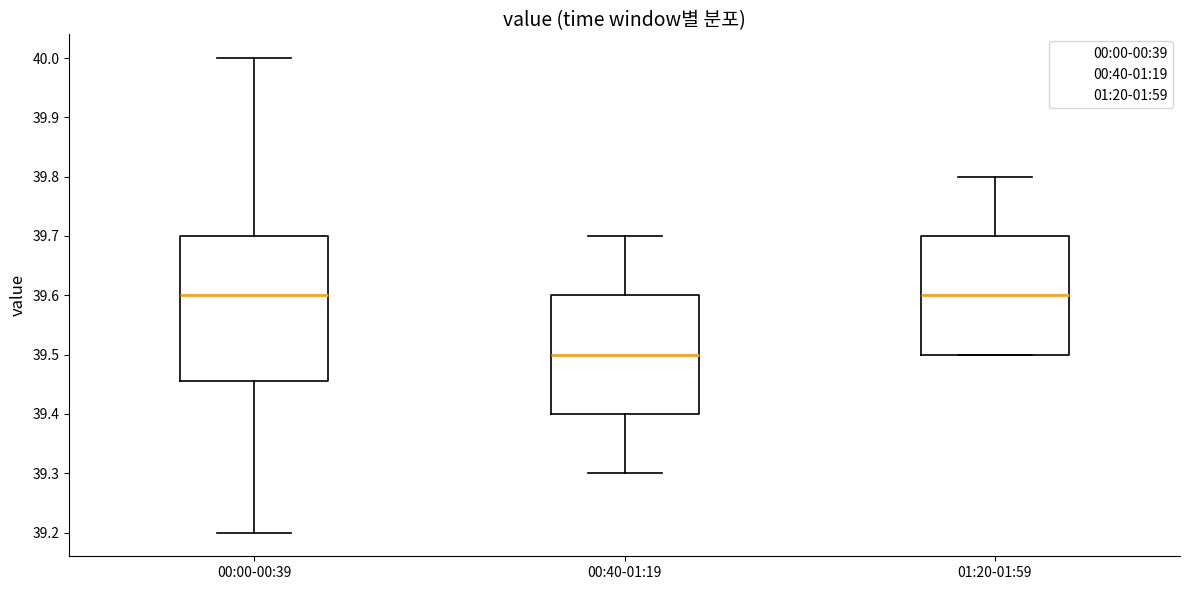

Where does the lower whisker of the box for 00:00-00:39 end on the y-axis? The values are not printed on the chart, so give them approximately, as read against the axis.

39.20